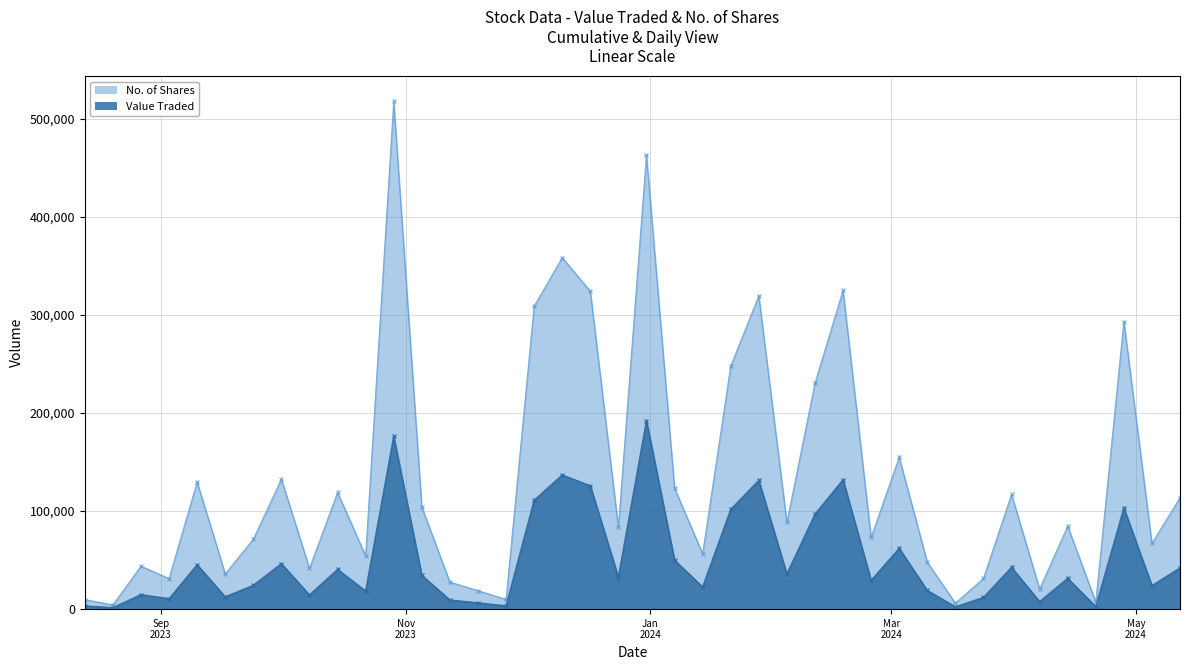

How many lines are shown in the chart?

2